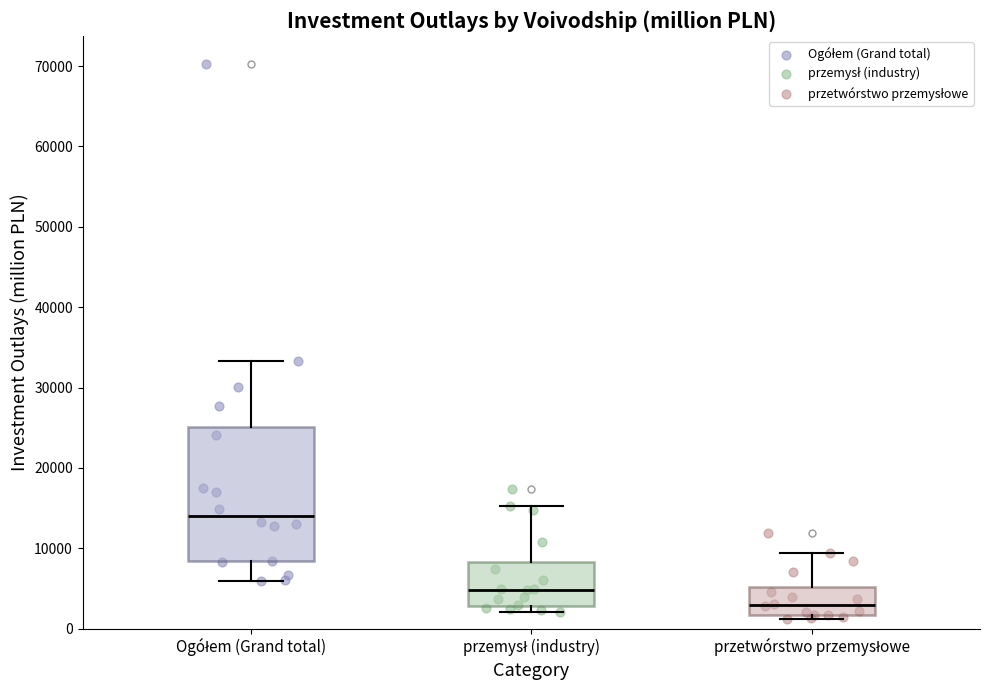

Comparing the boxes themselves (not the whiskers), which one is the tallest?

Ogółem (Grand total)